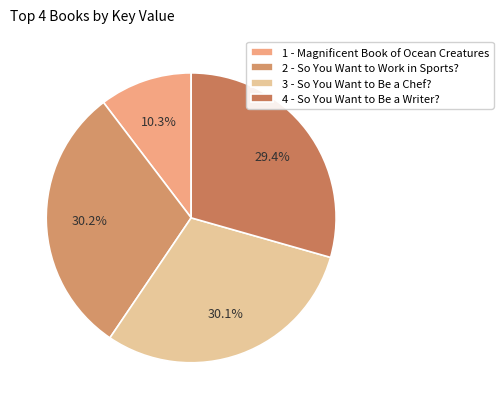

Which category has the biggest portion of the pie?

2 - So You Want to Work in Sports?